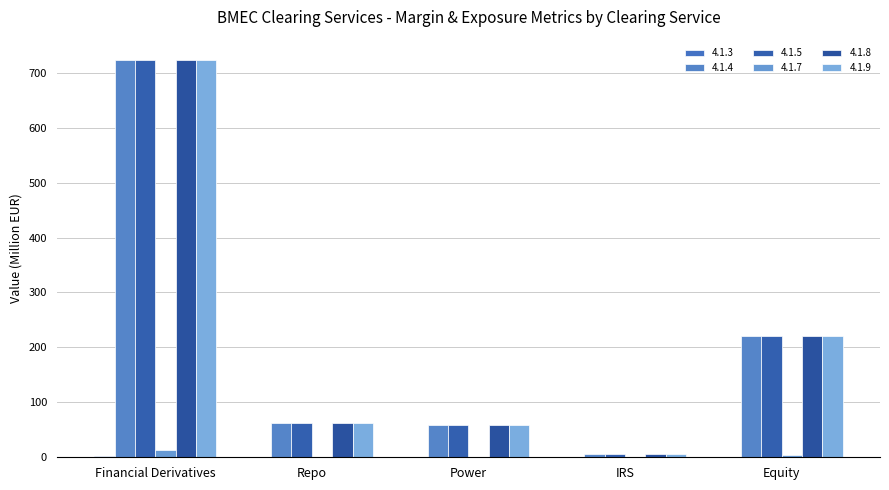

Which label corresponds to the largest value in the chart?

Financial Derivatives